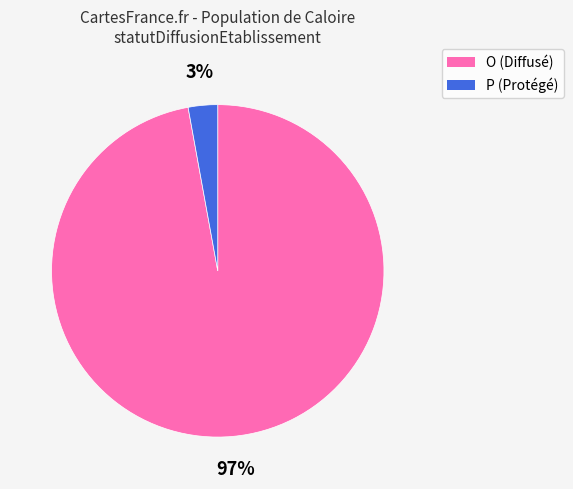

What is the largest slice in the pie chart?

O